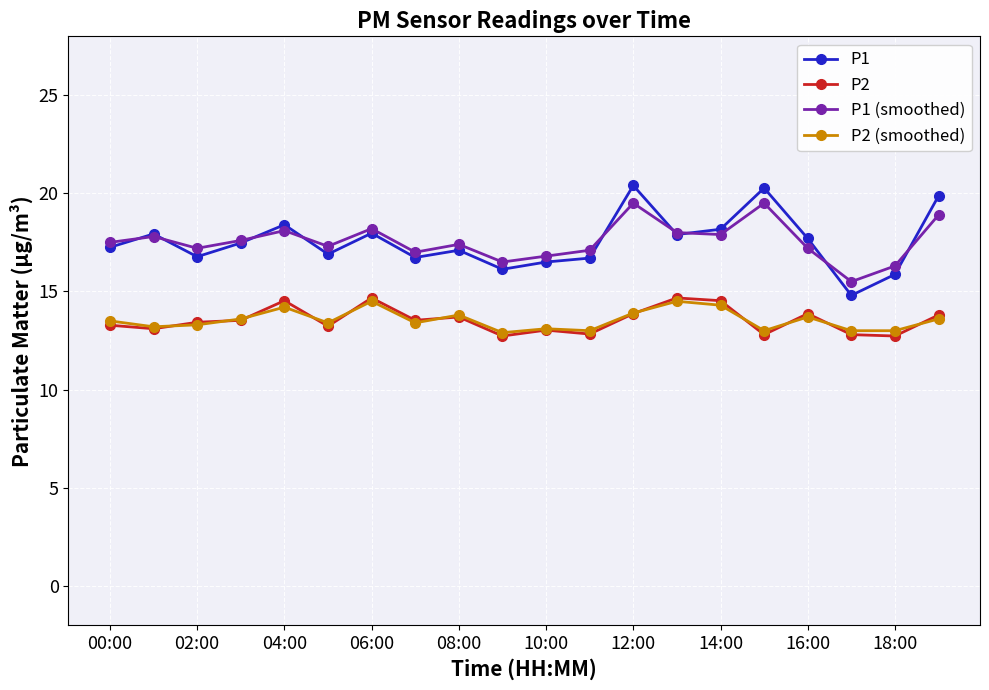

True or false: P2 (smoothed) has more than 2 points higher than both neighbors.

True